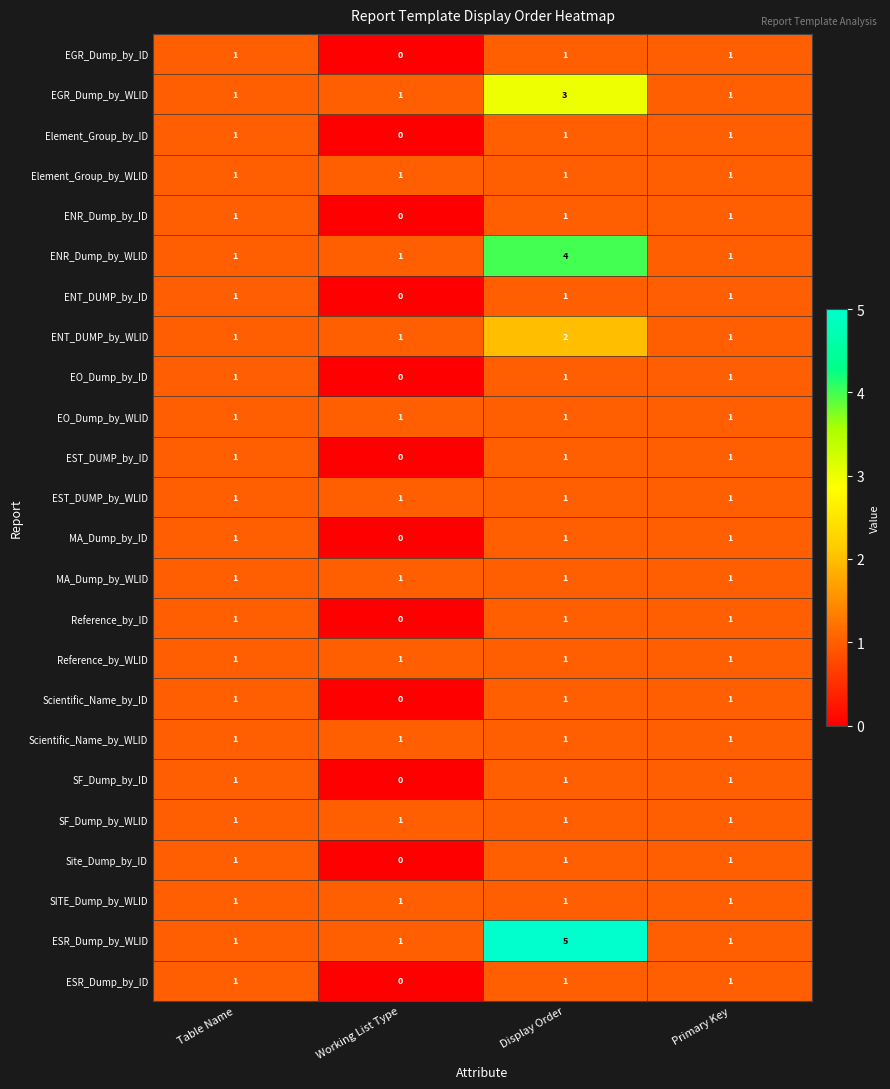

Which category has the highest value across all series?

Display Order